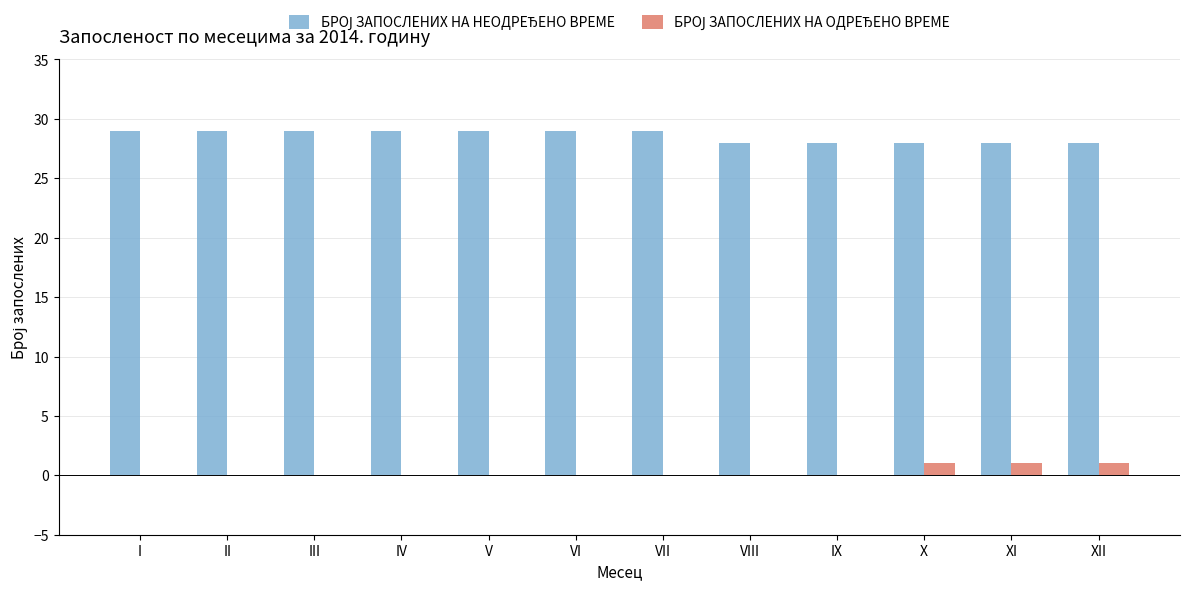

Does the chart contain stacked bars?

No